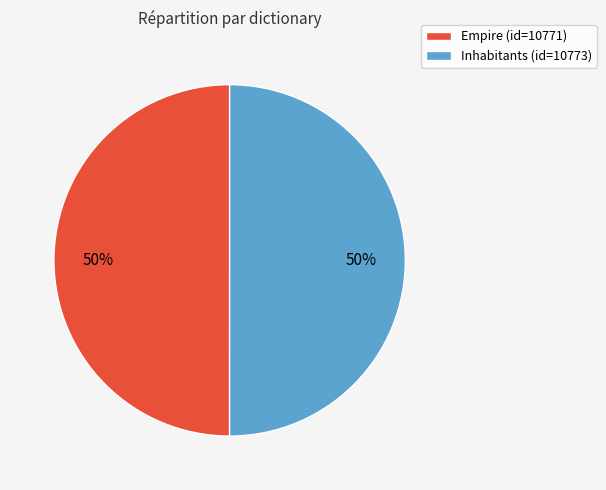

What percentage is the Inhabitants slice, to the nearest percent?

50%